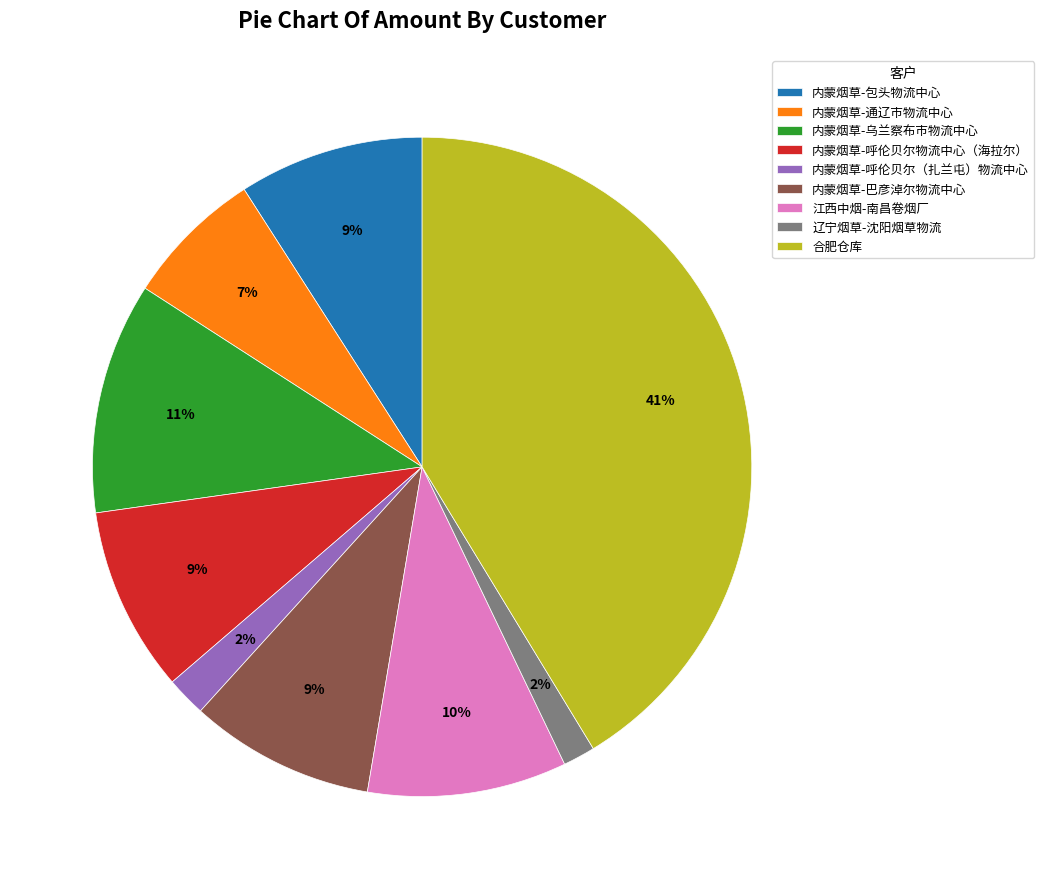

How many segments does this pie chart have?

9